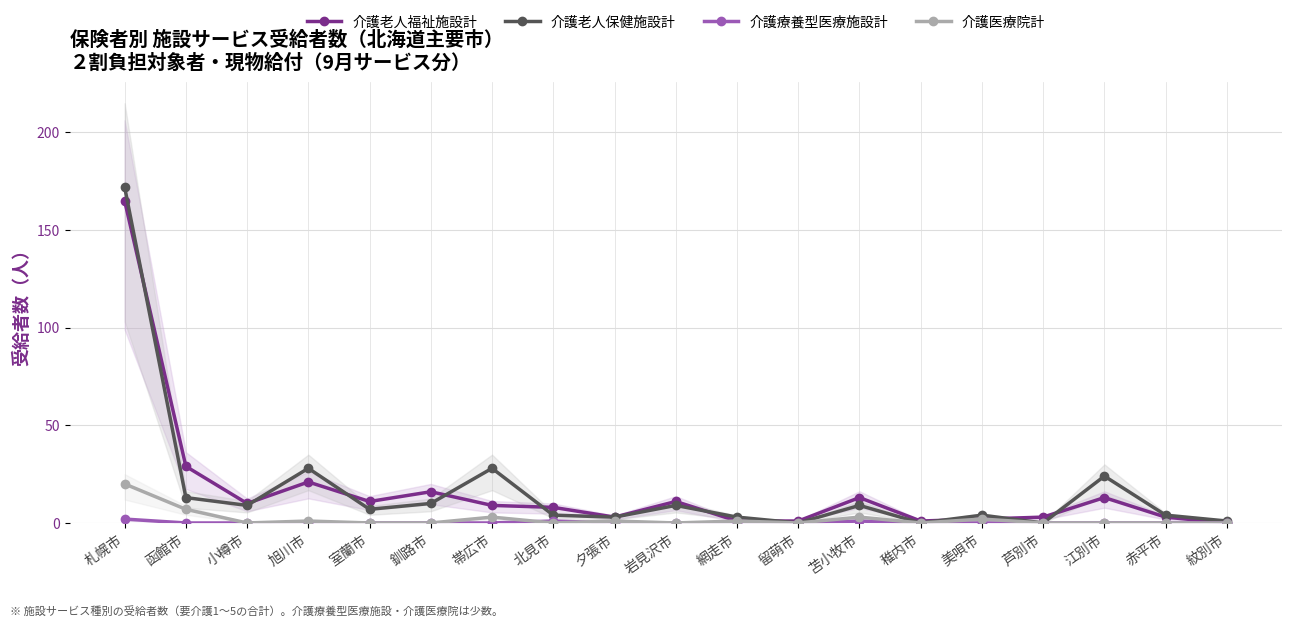

List the series in order of their peak value, highest first.

介護老人保健施設計, 介護老人福祉施設計, 介護医療院計, 介護療養型医療施設計